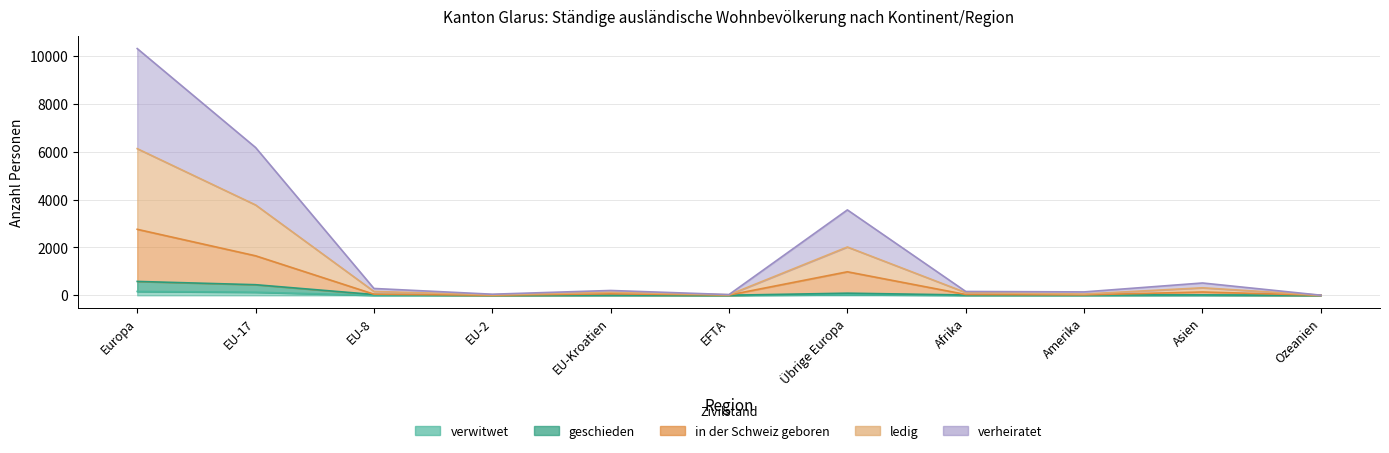

At which label does verheiratet reach its peak?

Europa